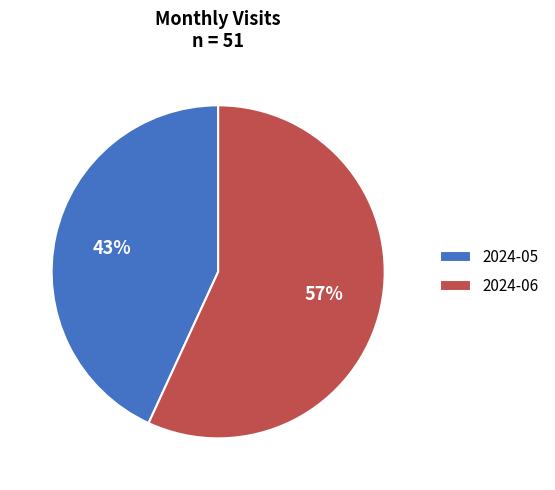

To the nearest percent, what is the difference between the largest and smallest slice percentages?

14%